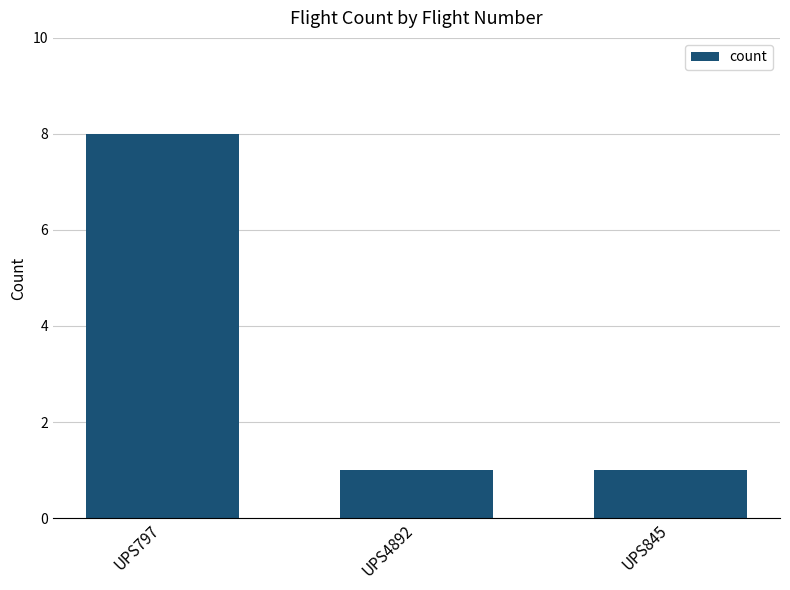

What is the label of the 1st bar from the right?

UPS845